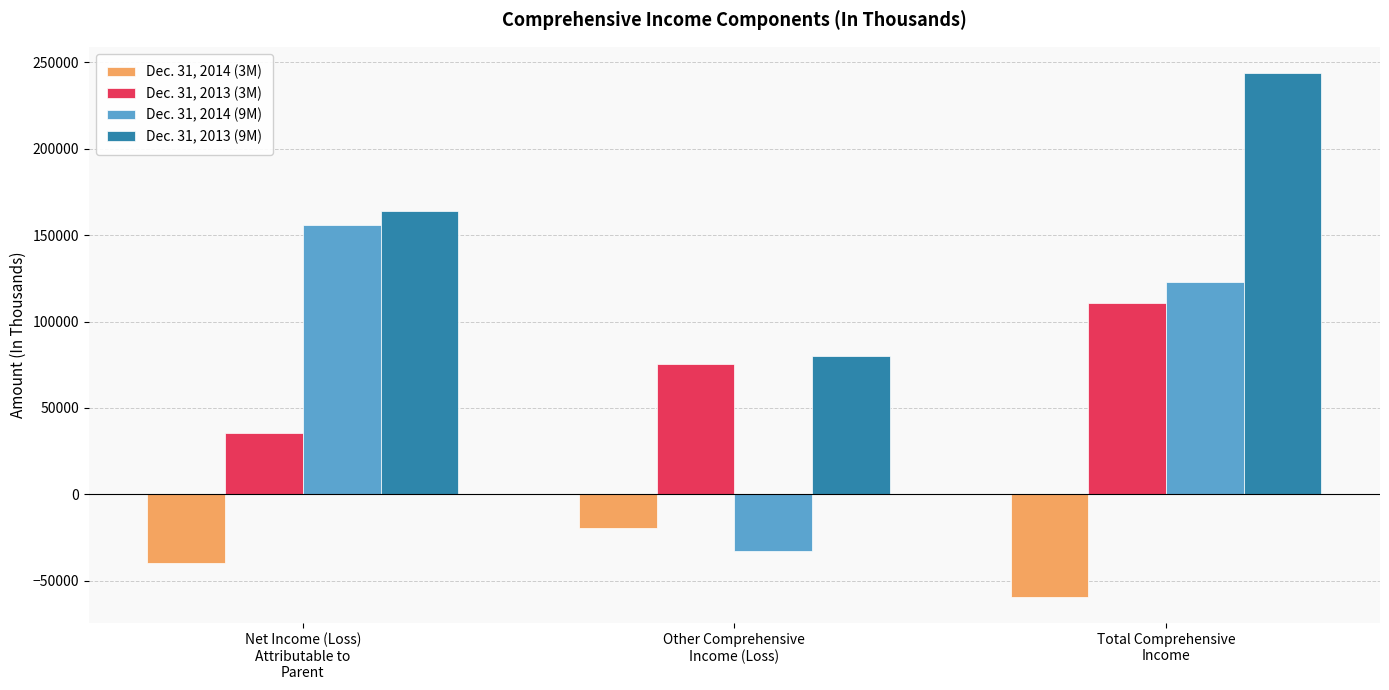

At which category is the sum across all series the highest?

Total Comprehensive
Income